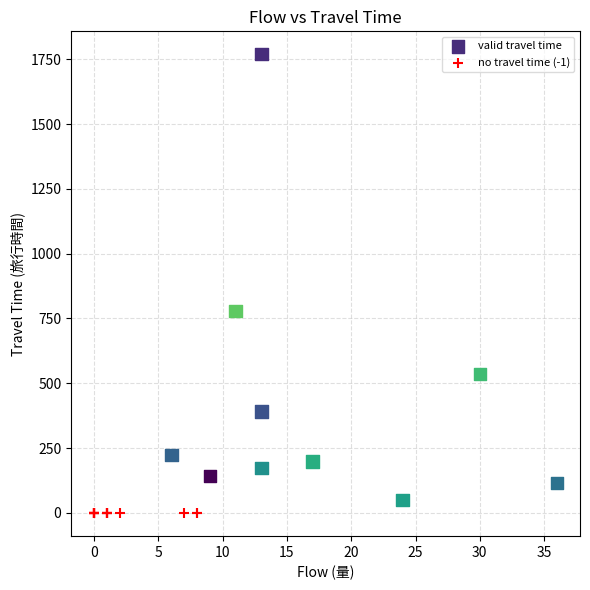

Which series contains the highest Y value?

valid travel time